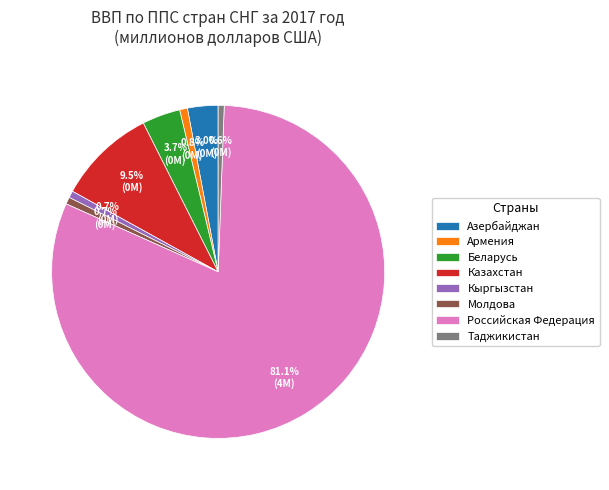

Combined, do Беларусь and Азербайджан account for over 50%?

No